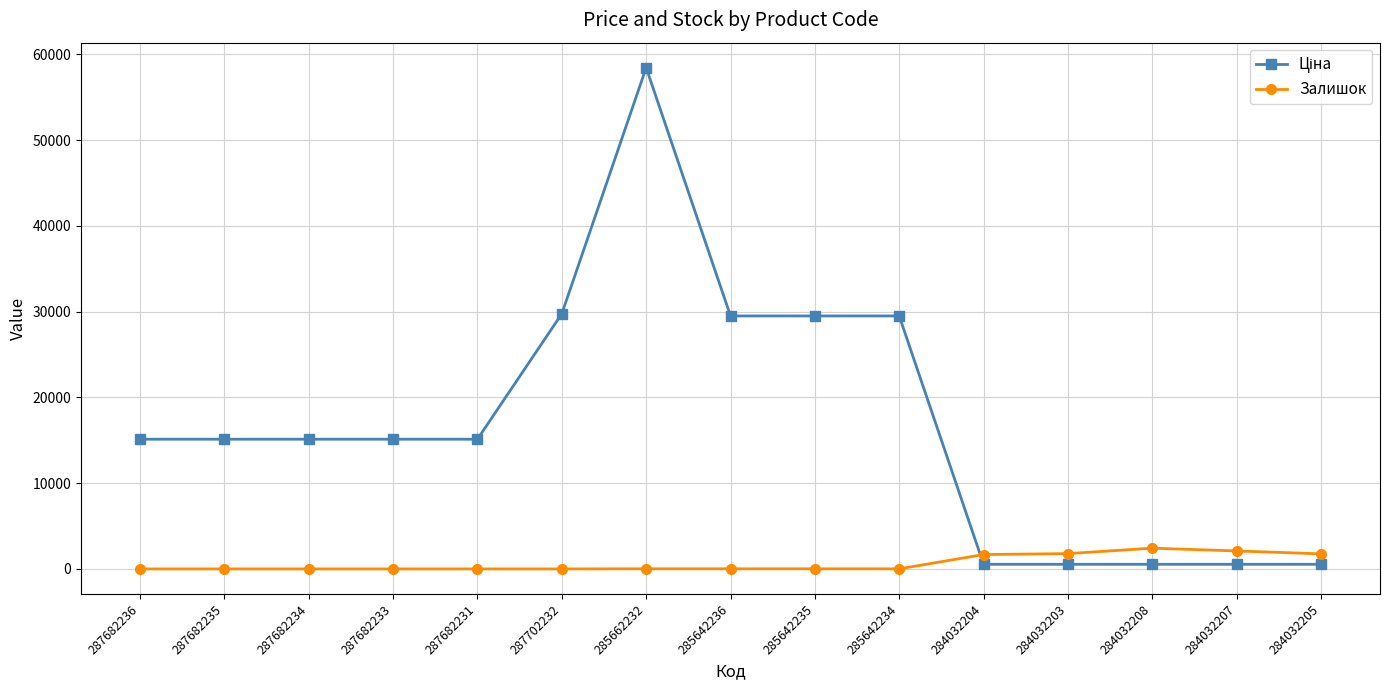

At how many categories does at least one series exceed 7949?

10